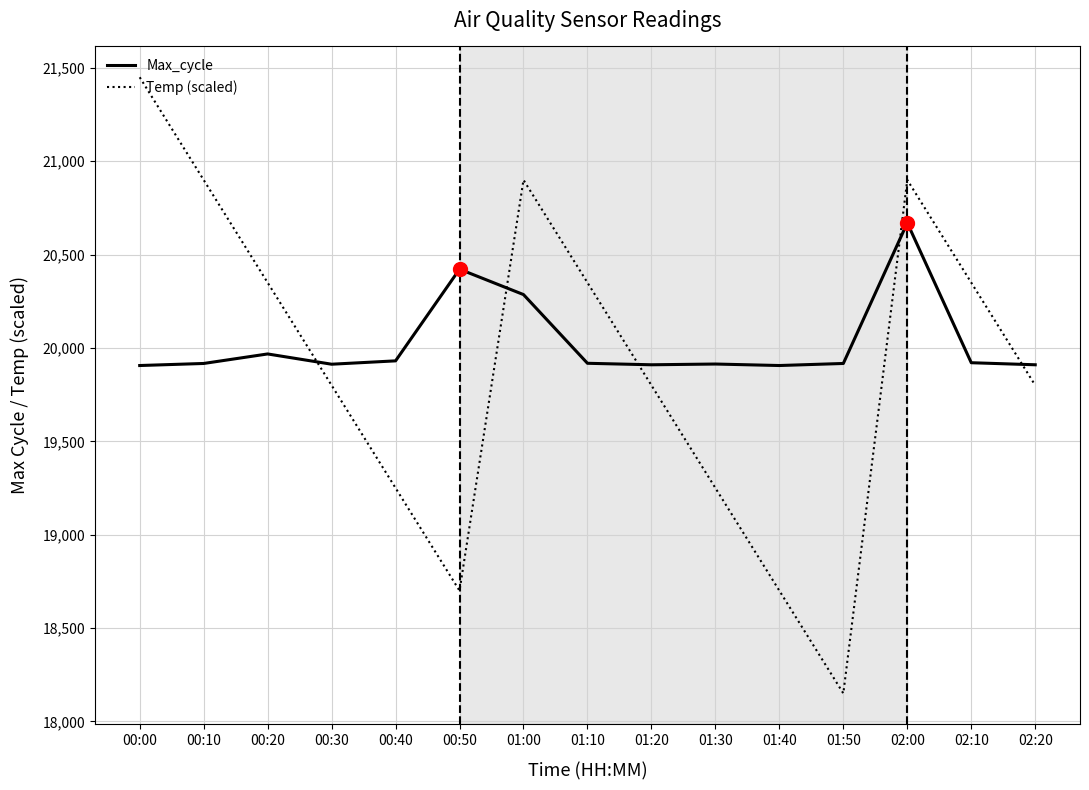

What is the approximate value of Temp (scaled) at 01:10?

20350